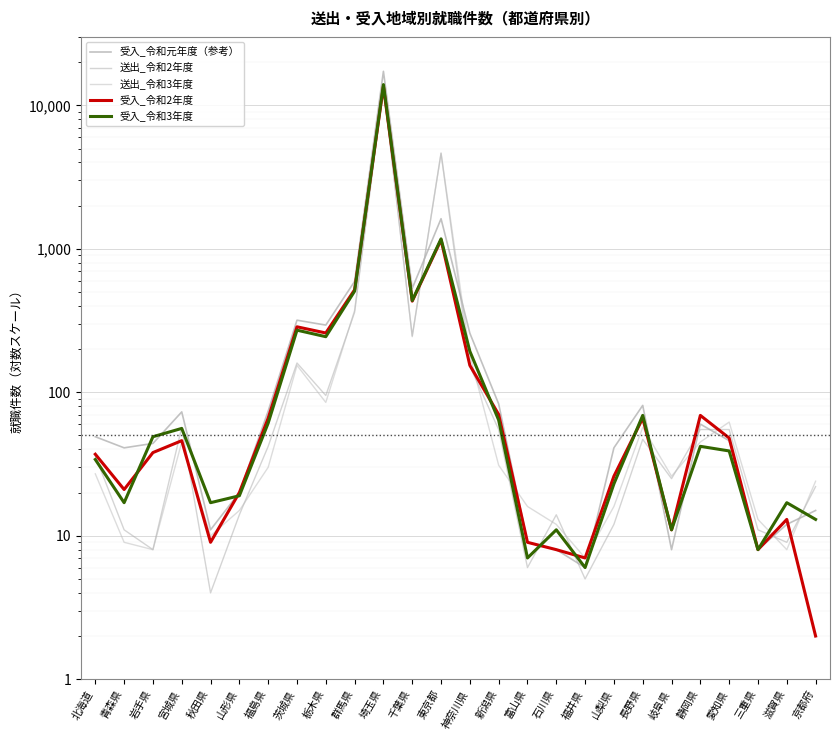

What is the sum of all 受入_令和2年度_一般 values?

16925